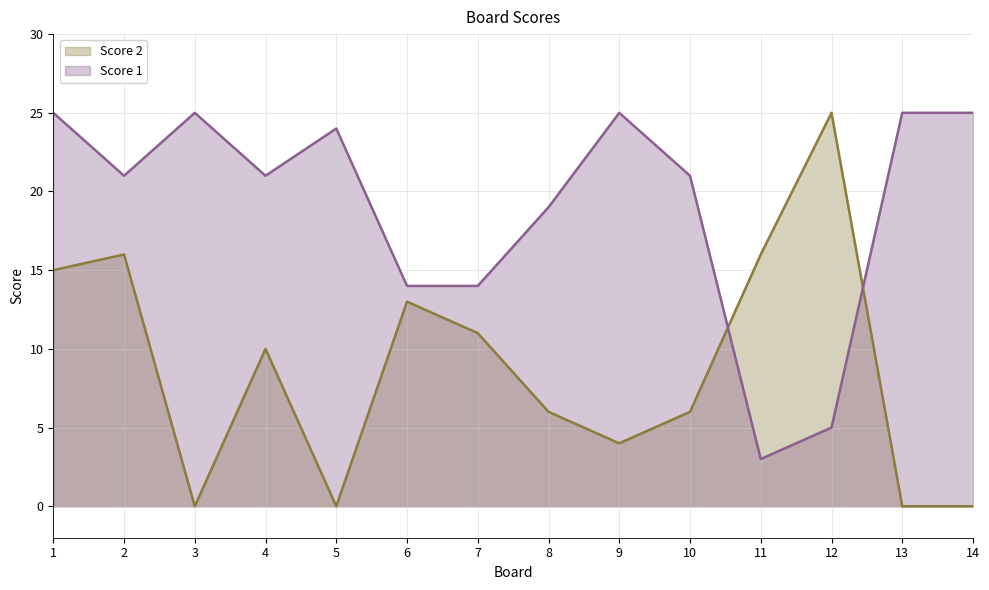

What is the spread (max minus min) of values at 8?

13